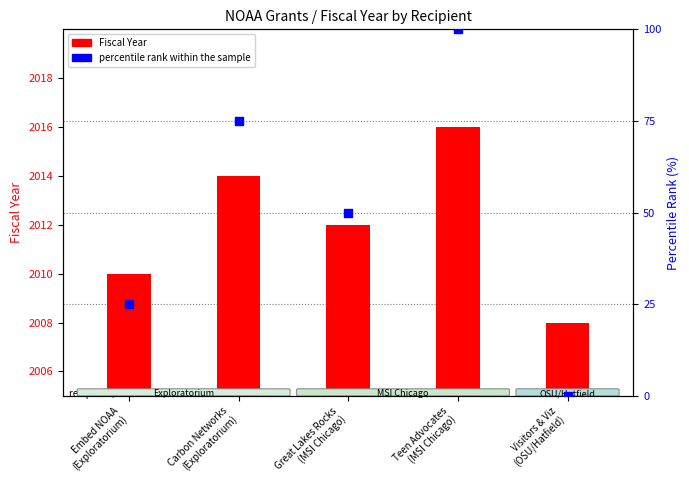

Which series has the largest Y range (max minus min)?

percentile rank within the sample